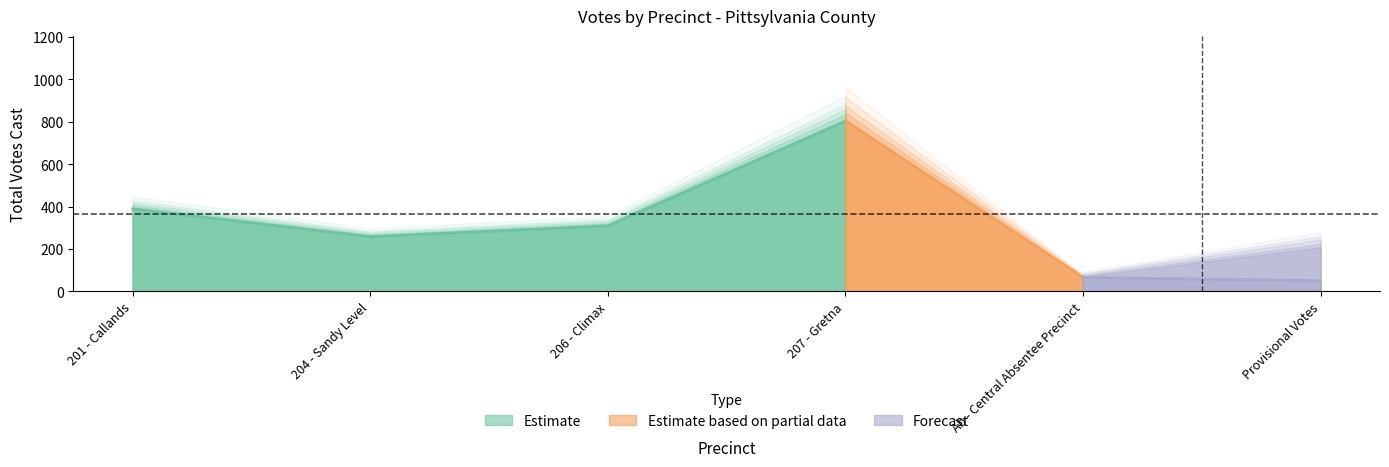

Does the chart have visible grid lines?

No